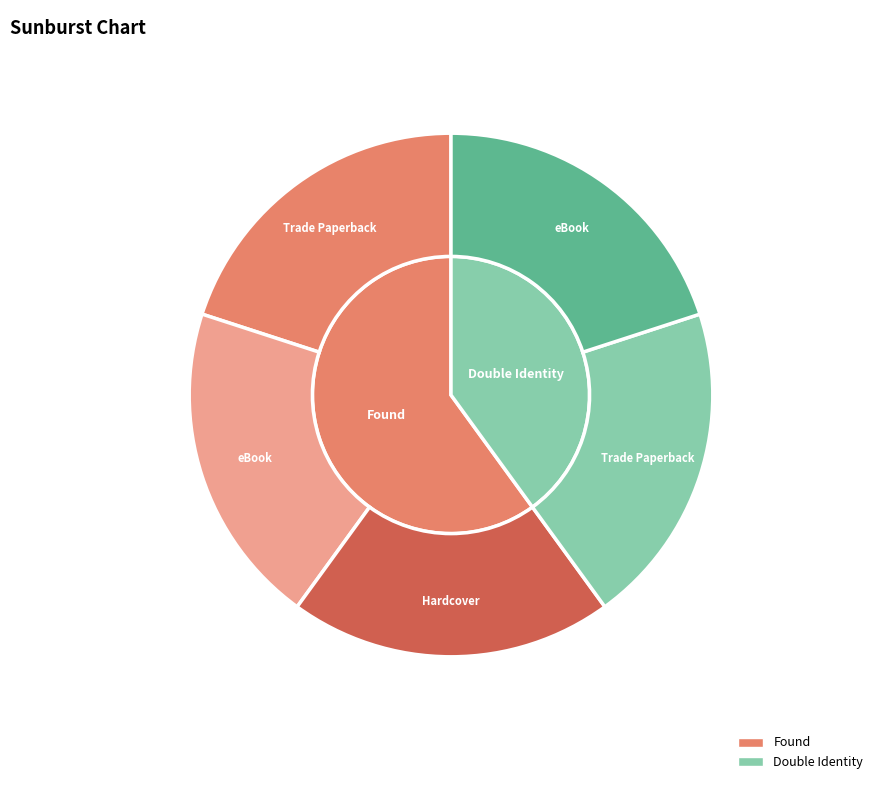

Do Found and Double Identity together represent more than half of the pie?

Yes